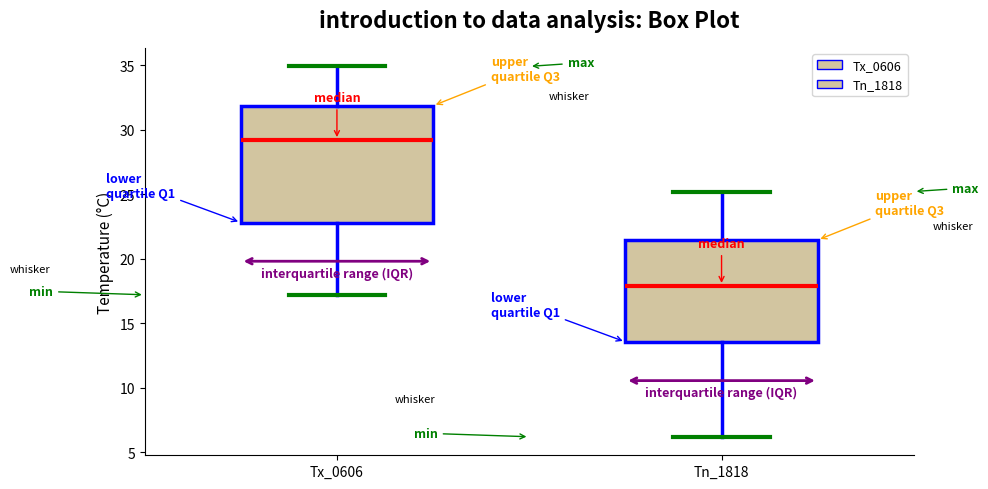

Reading left to right, read every box against the y-axis: the position of its median line, the range the box covers, and the ends of its whiskers. The values are not printed on the chart, so give them approximately, as read against the axis.

Tx_0606: median 29.0, box 23.0 to 32.0, whiskers 17.0 to 35.0
Tn_1818: median 18.0, box 13.5 to 21.5, whiskers 6.0 to 25.0